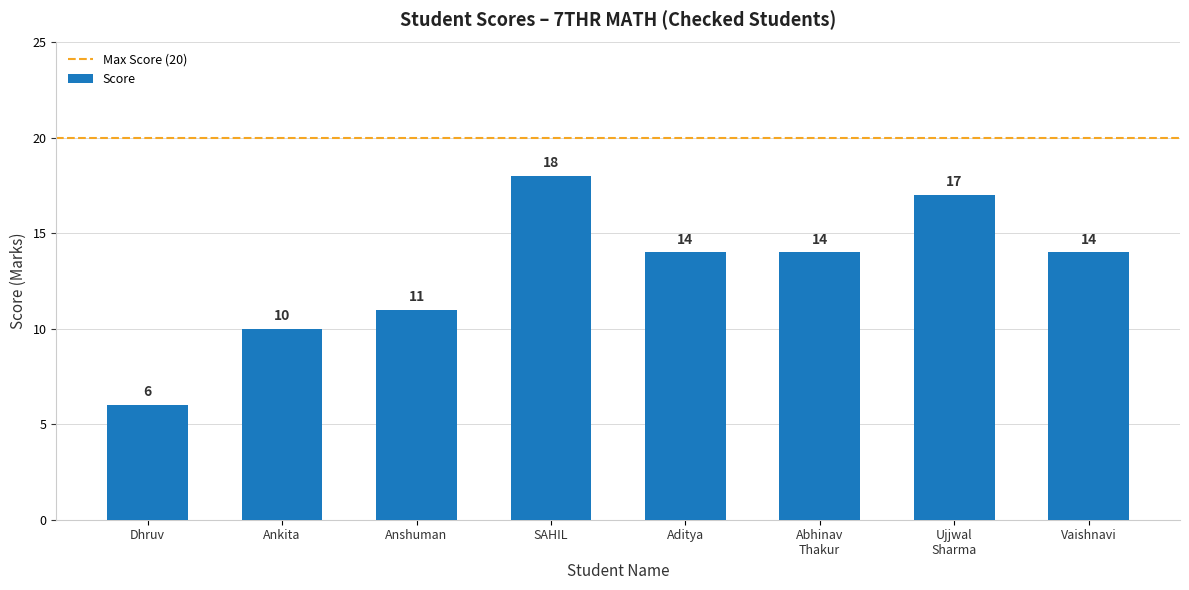

What is the smallest value displayed?

6